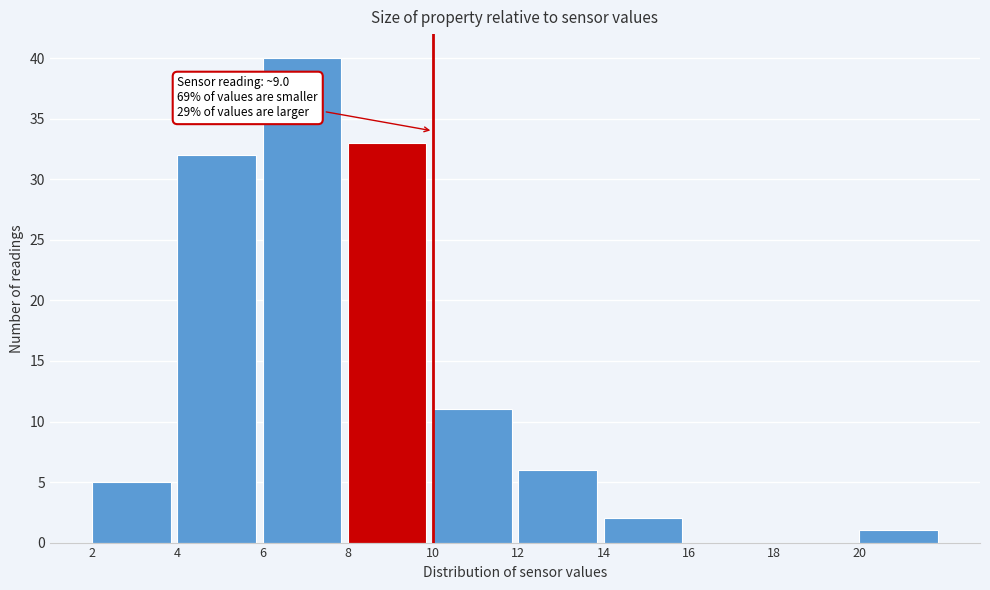

Over which range of the x-axis is the bar tallest?

6 to 8